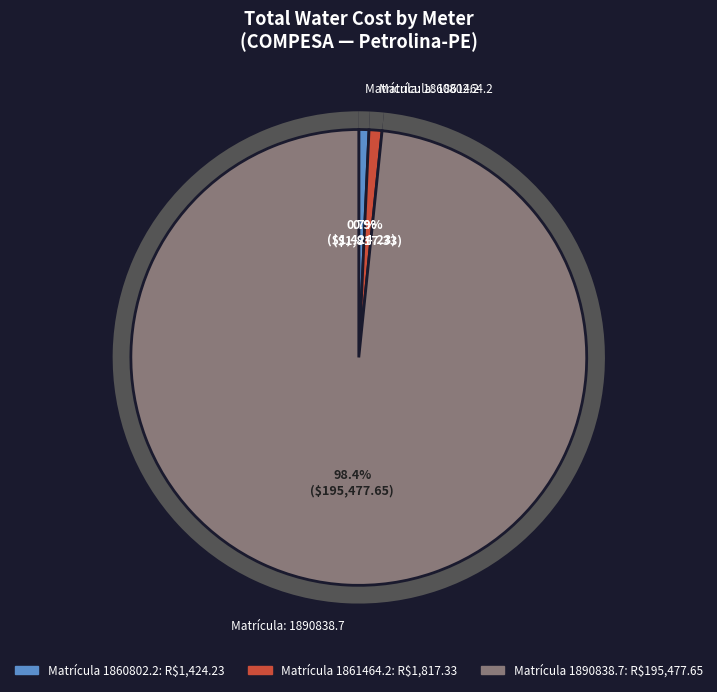

True or false: 7 accounts for 20% of the total.

False